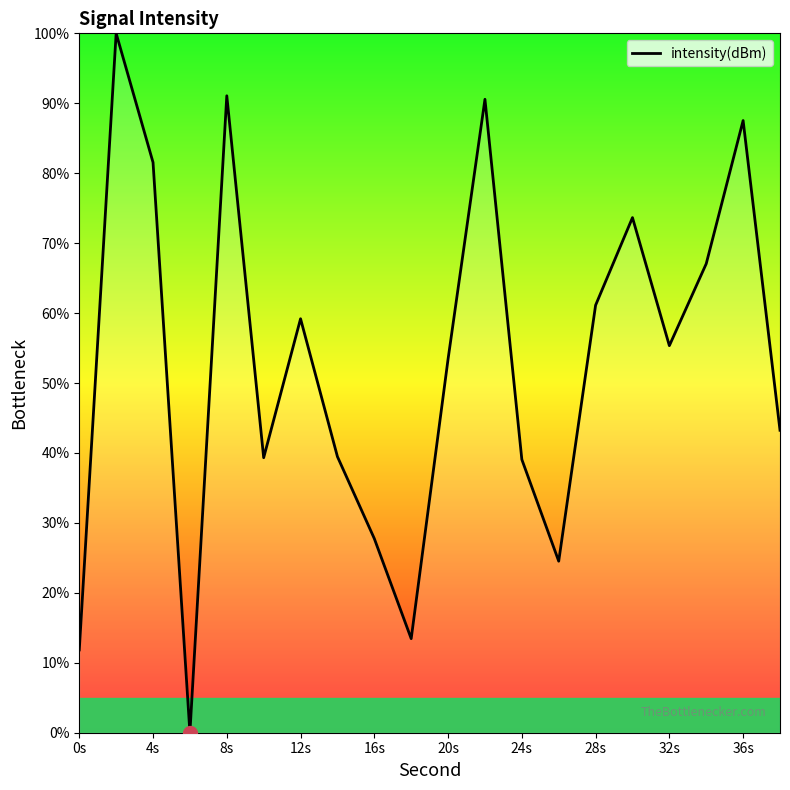

What is the difference between the maximum and minimum values?

100.0